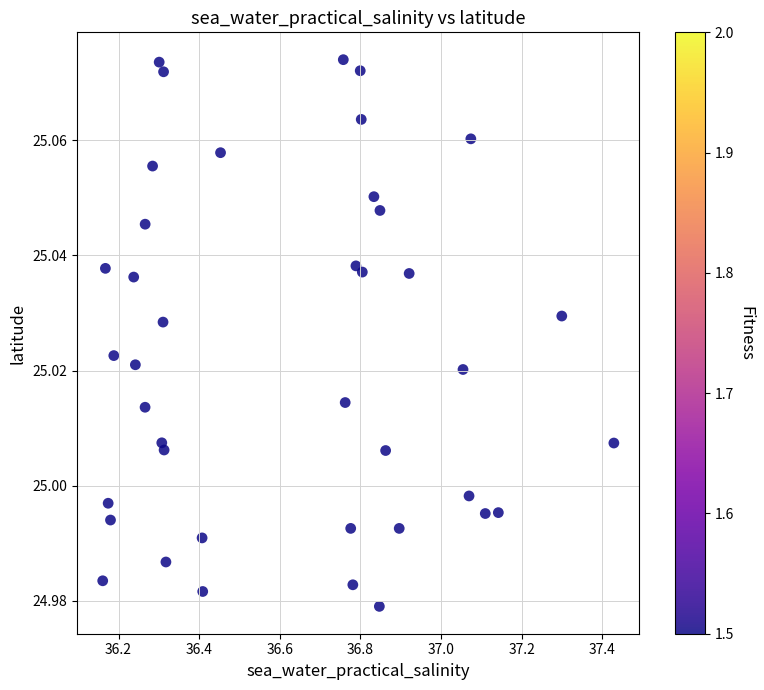

What is the range of X values (max minus min)?

1.3